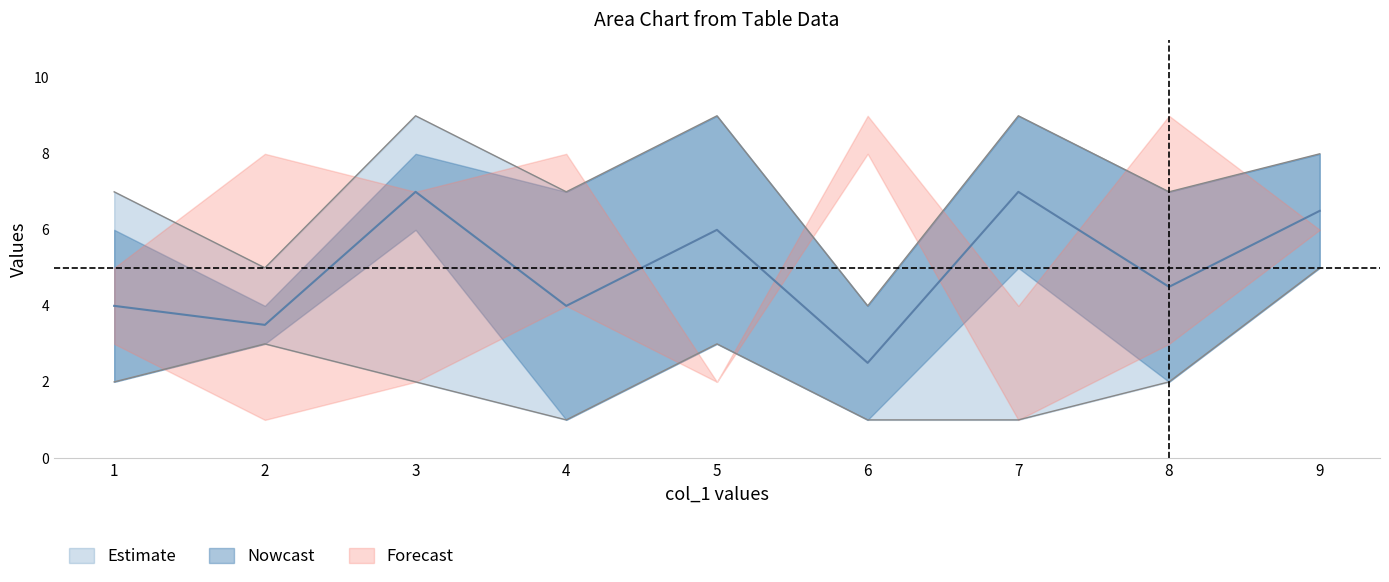

What is the sum of the col_3 values at 4 and 2?

4